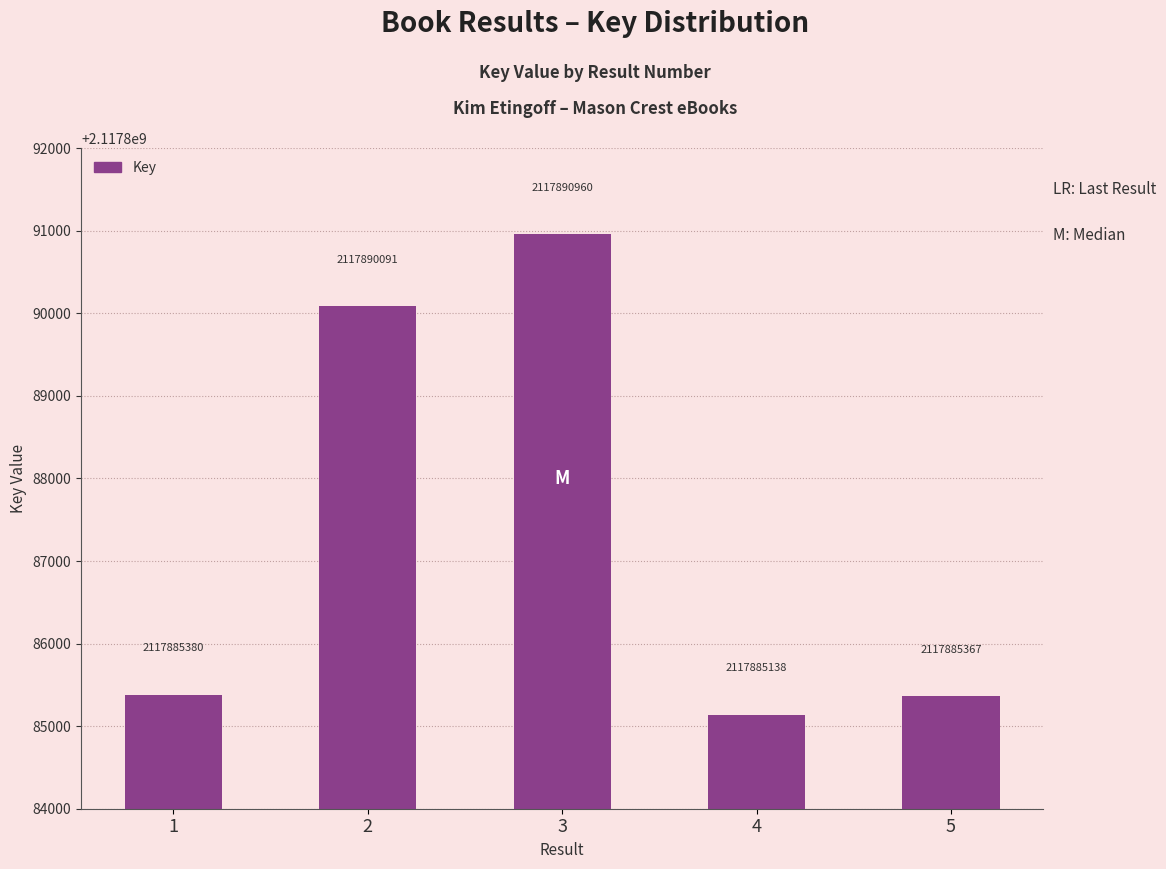

Where is the data nearest to the value 2117888049?

2